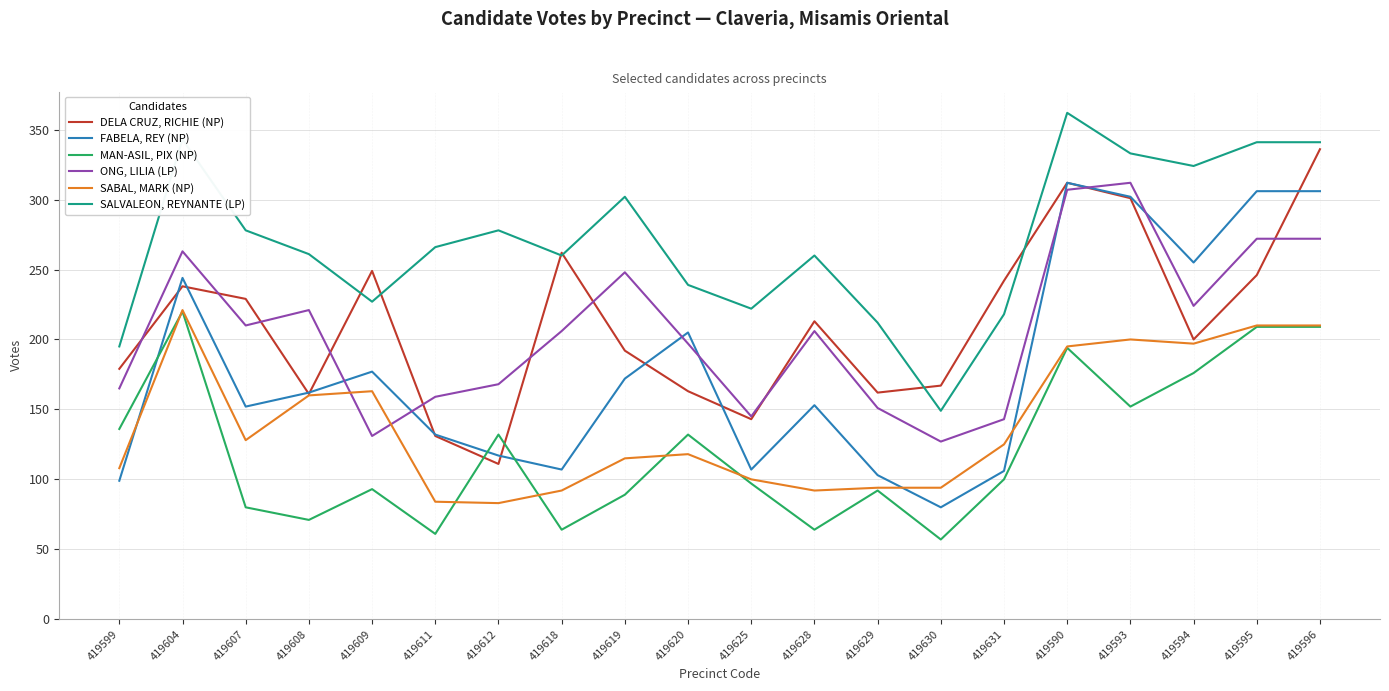

At how many categories does at least one series exceed 348?

1